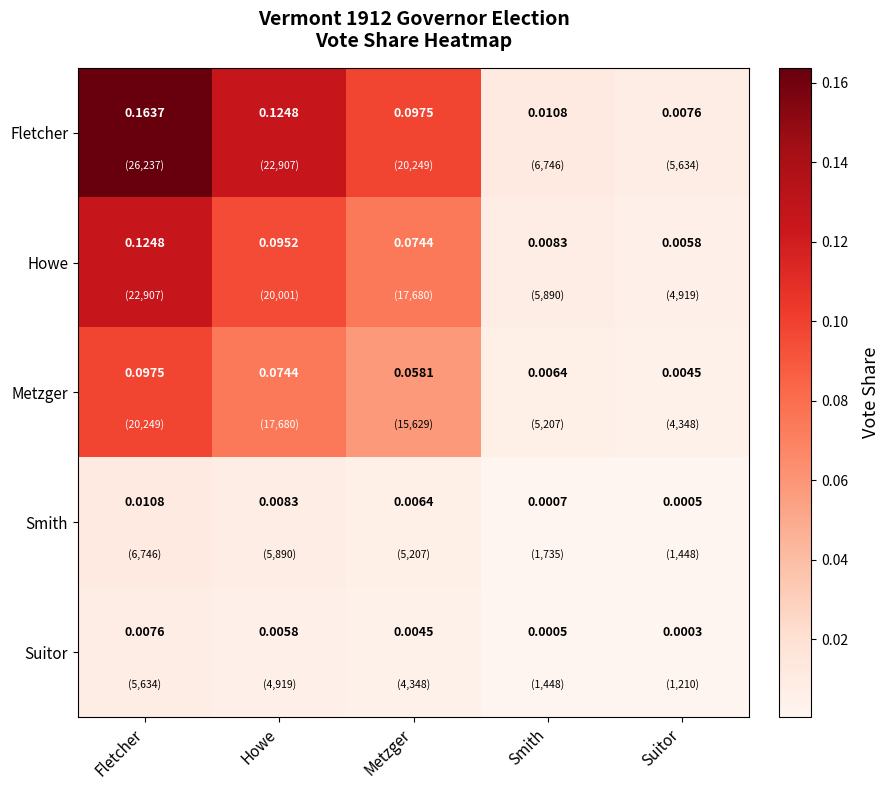

At which category is the sum across all series the highest?

Fletcher